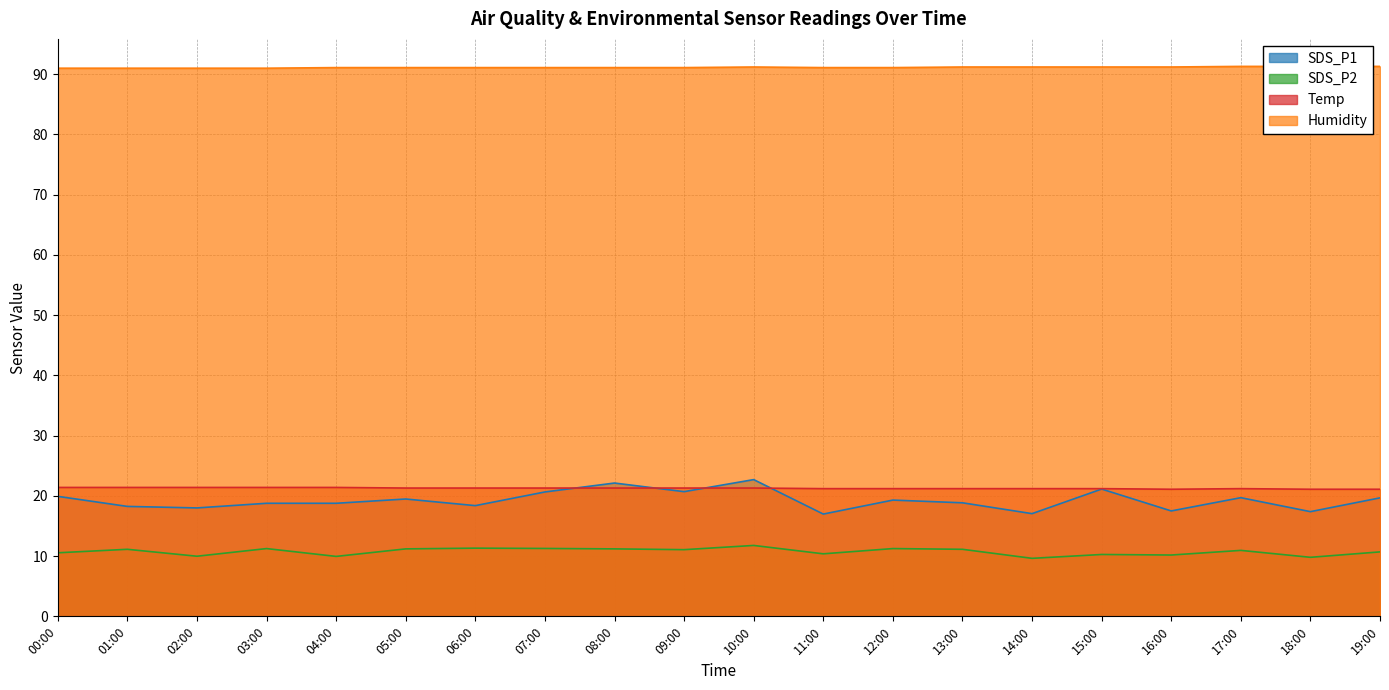

True or false: Humidity has more than 2 interior local peaks.

False